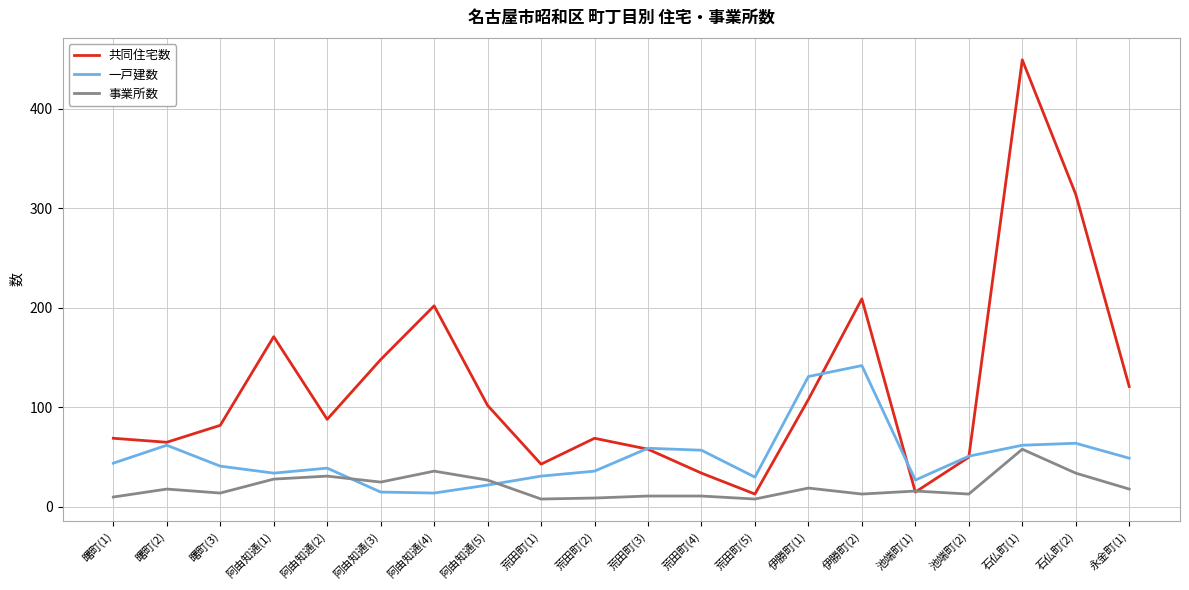

At which category does 一戸建数 reach its first local valley?

阿由知通(1)